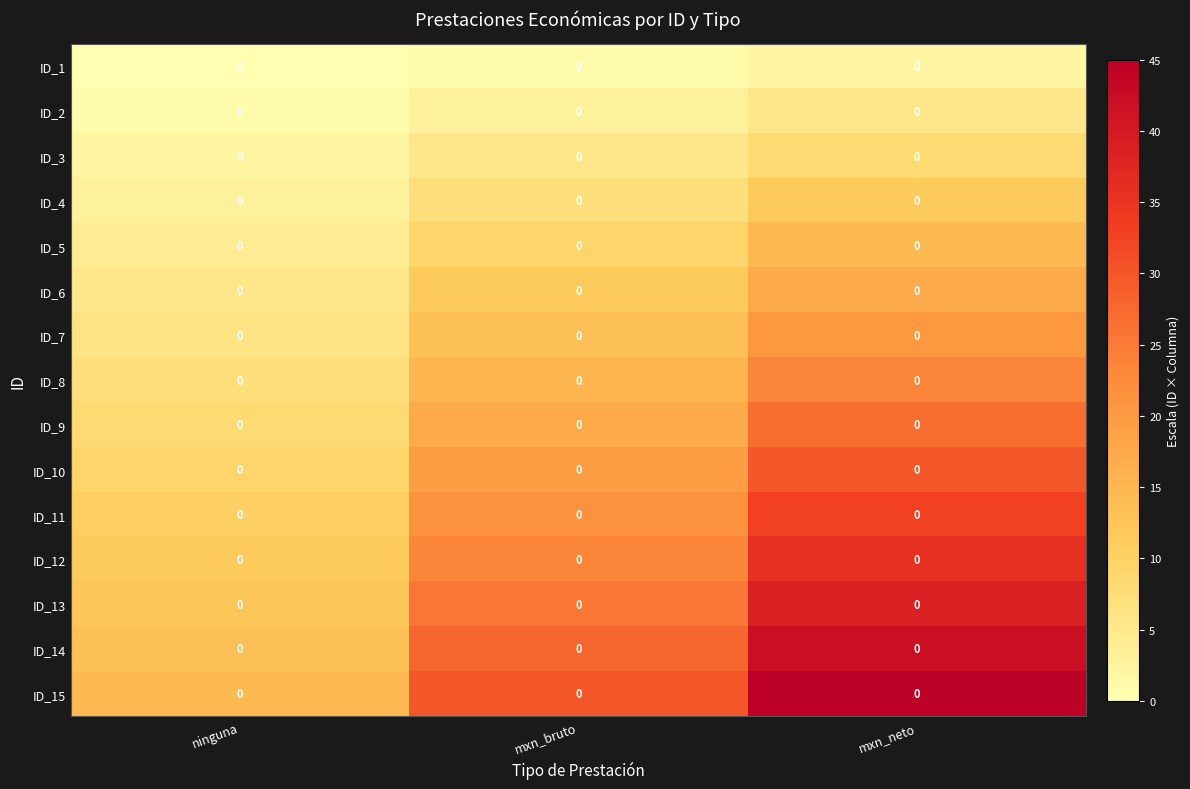

What is the average value of the ID_8 series?

16